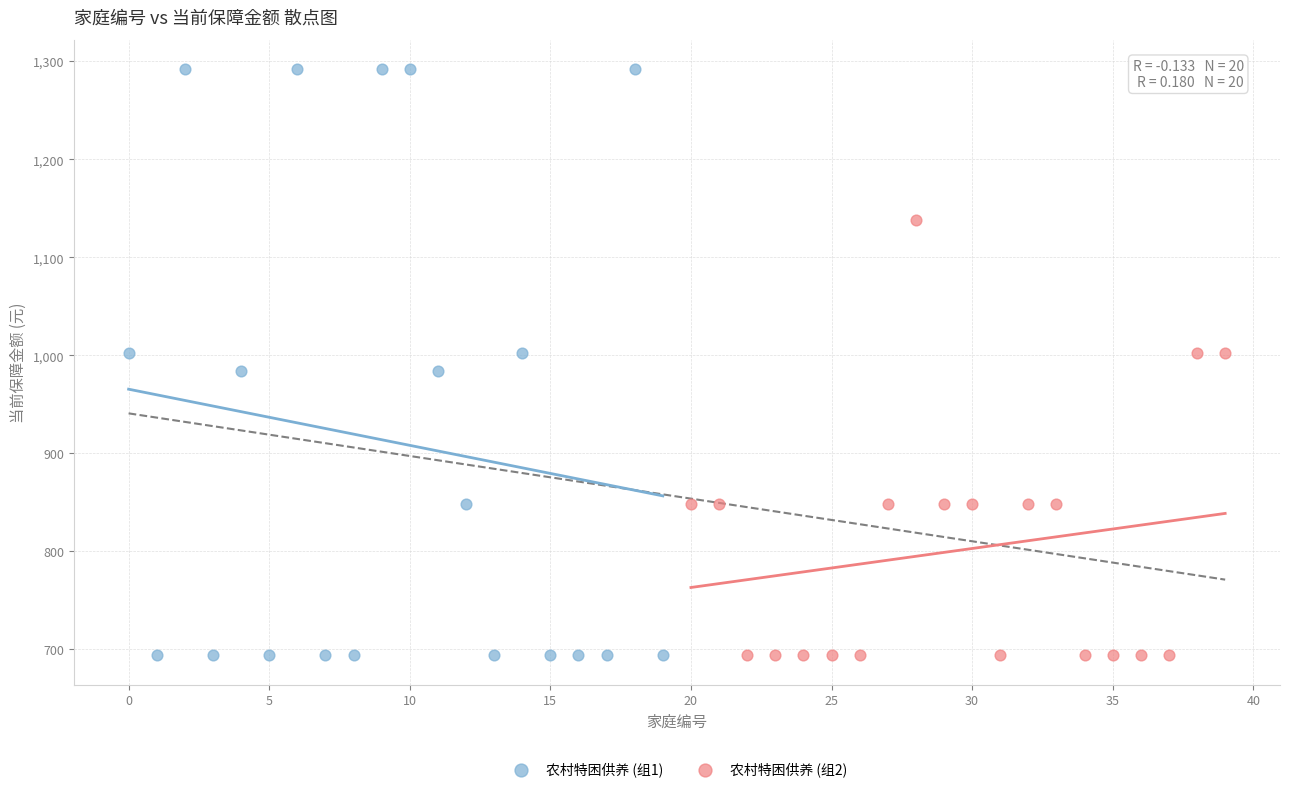

Which series contains the highest Y value?

农村特困供养 (组1)